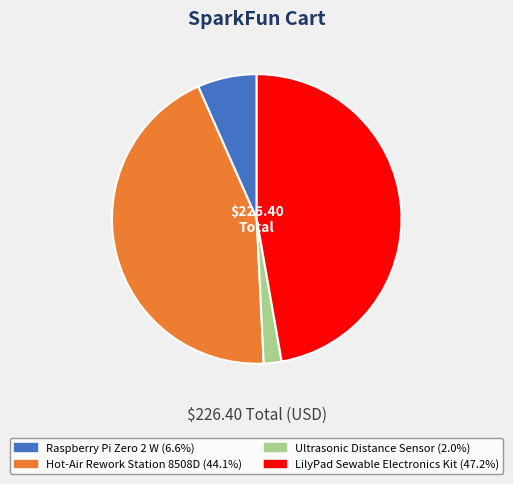

Is the sum of Ultrasonic Distance Sensor and Hot-Air Rework Station 8508D greater than half?

No